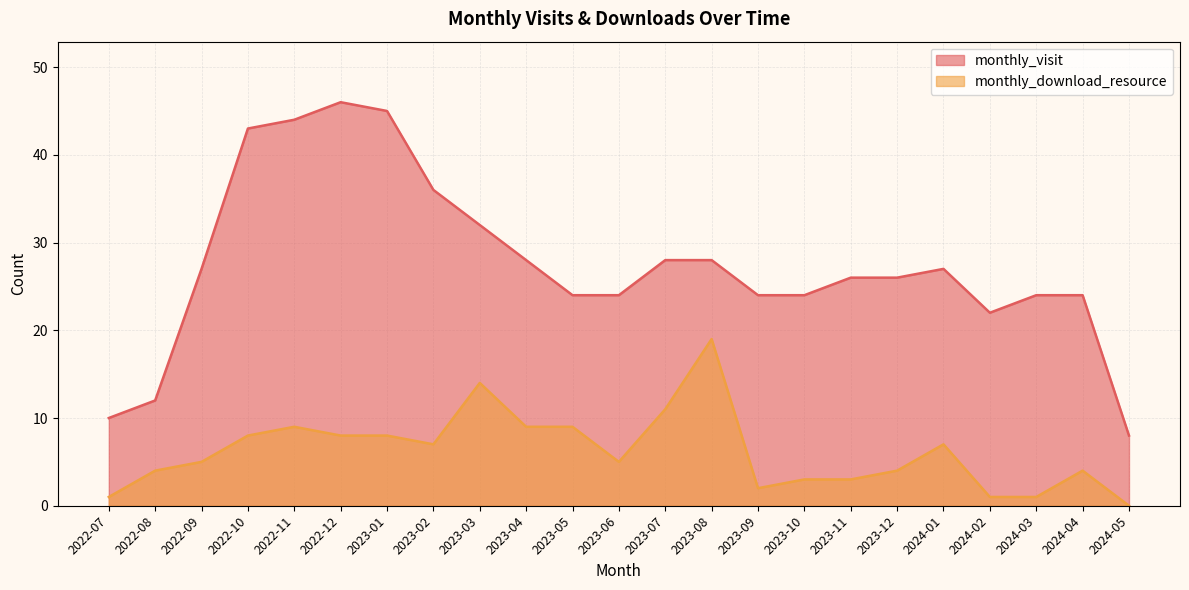

List the labels in order of monthly_download_resource value, largest first.

2023-08, 2023-03, 2023-07, 2022-11, 2023-04, 2023-05, 2022-10, 2022-12, 2023-01, 2023-02, 2024-01, 2022-09, 2023-06, 2022-08, 2023-12, 2024-04, 2023-10, 2023-11, 2023-09, 2022-07, 2024-02, 2024-03, 2024-05